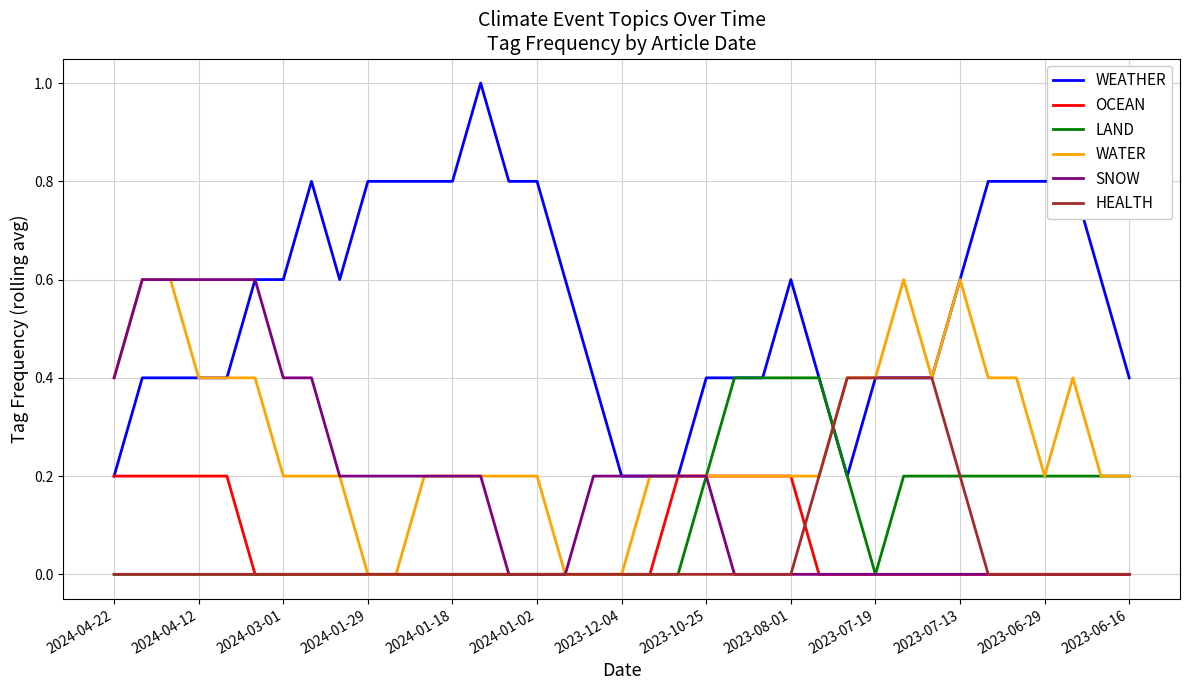

How many distinct data groups are displayed?

6